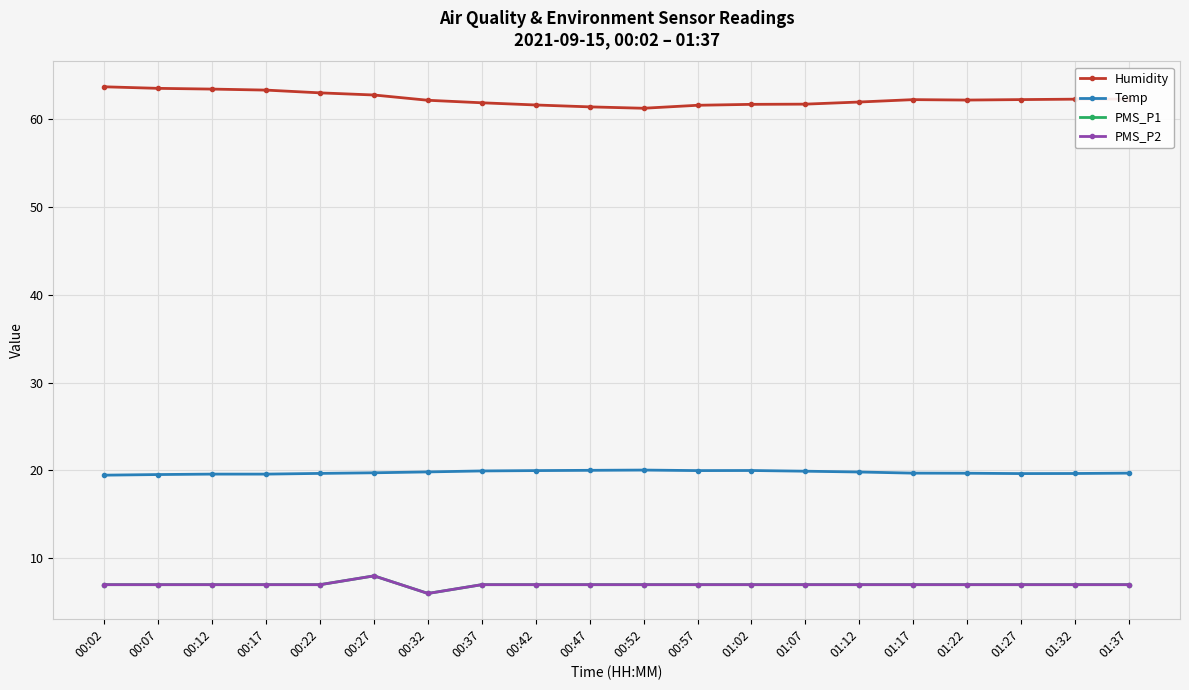

At which category does PMS_P2 reach its first local valley?

00:32